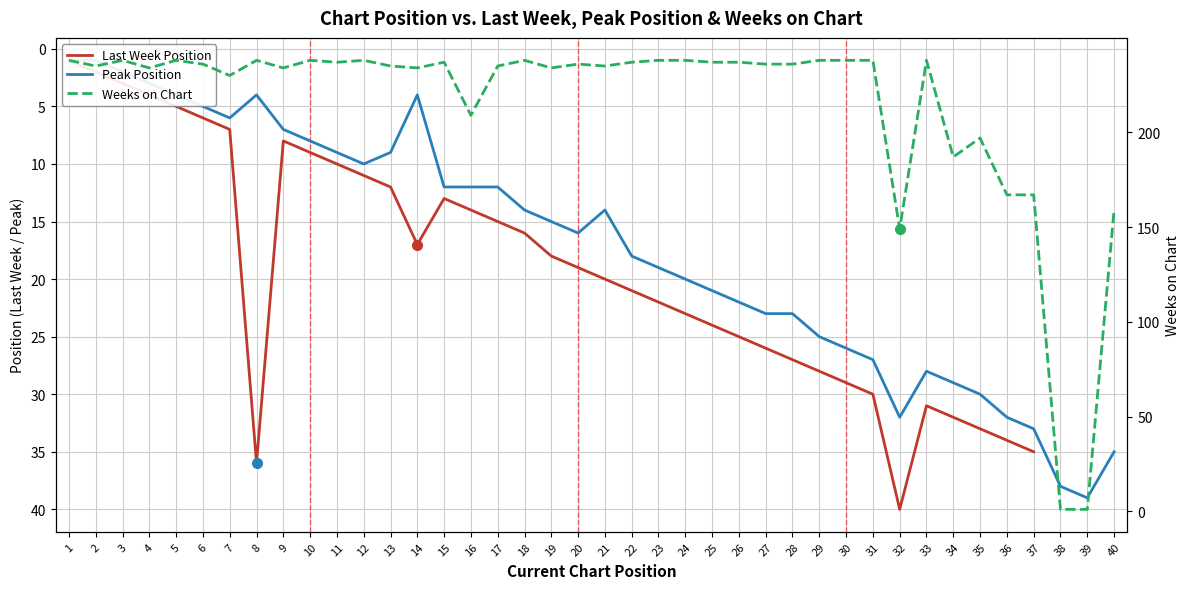

What is the value of the Peak Position point at the 6th from the left?

5.0